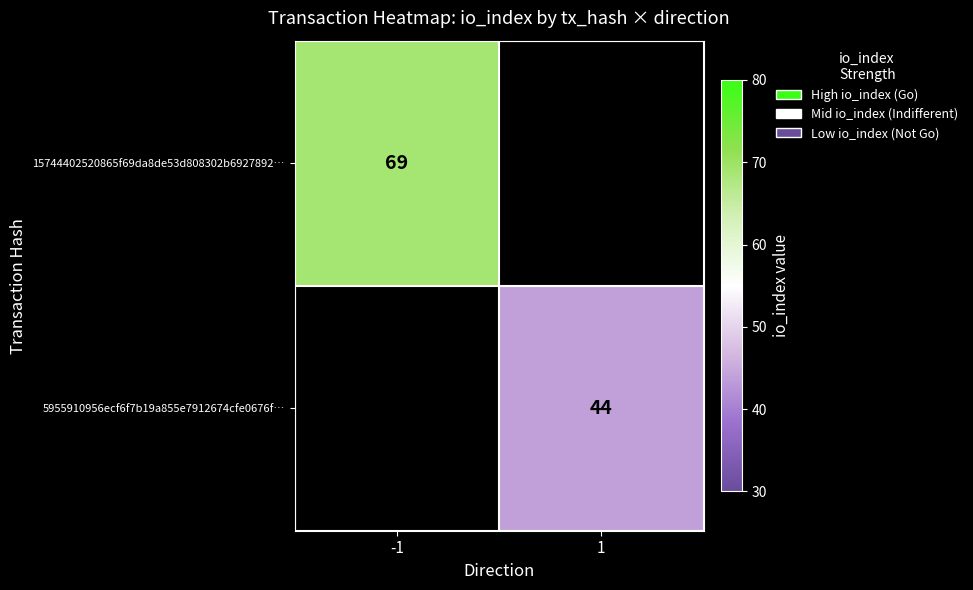

The value of 5955910956ecf6f7b19a855e7912674cfe0676f… at 1 is 13. True or false?

False